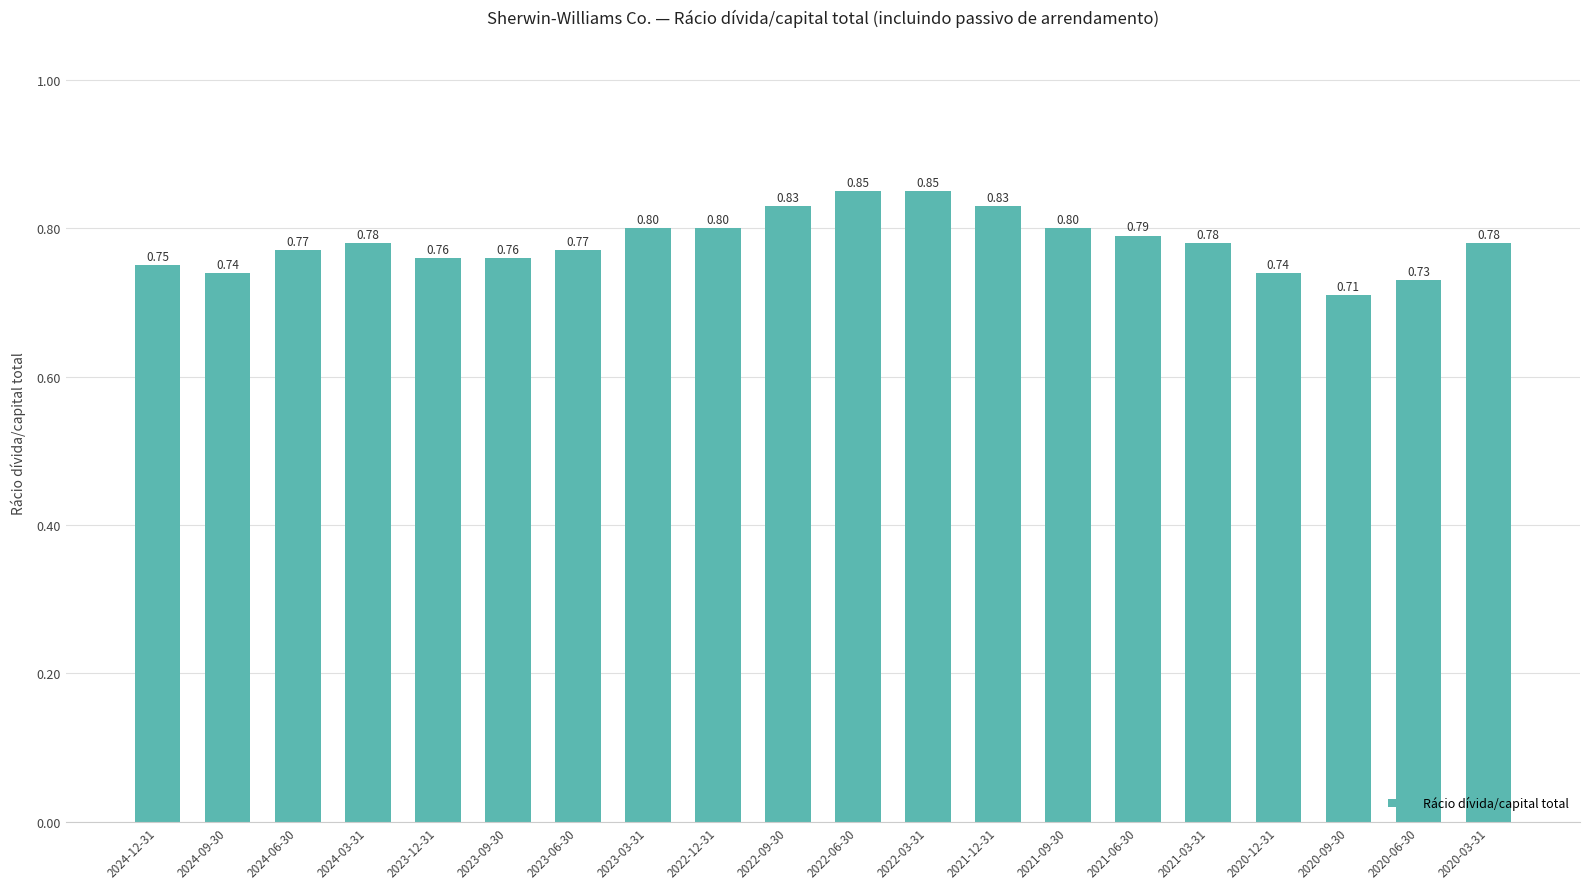

The value at 2021-06-30 is 0.3. True or false?

False